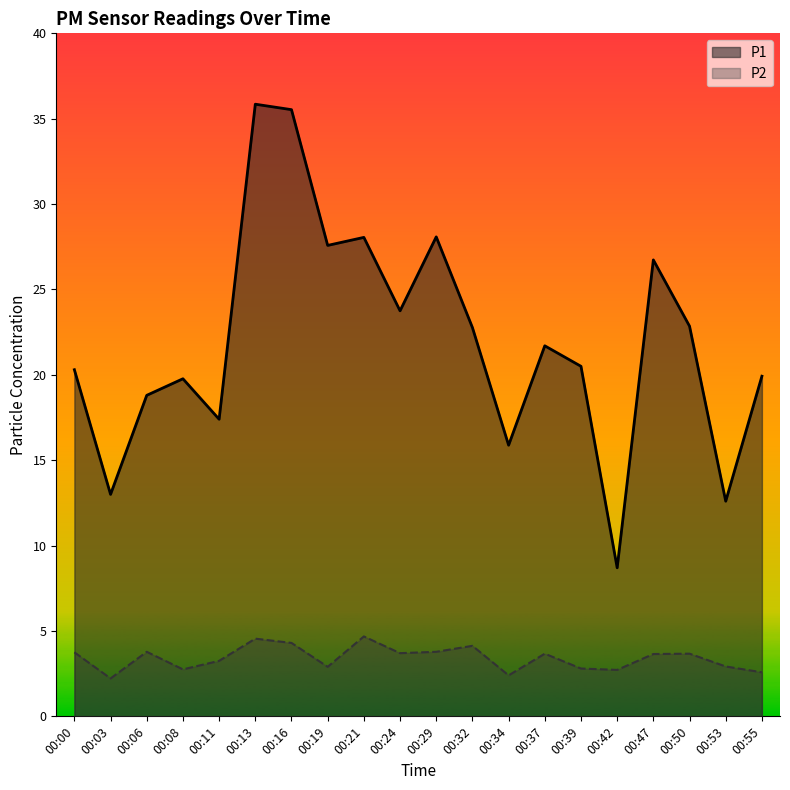

What is the total value across all series at 00:55?

22.5